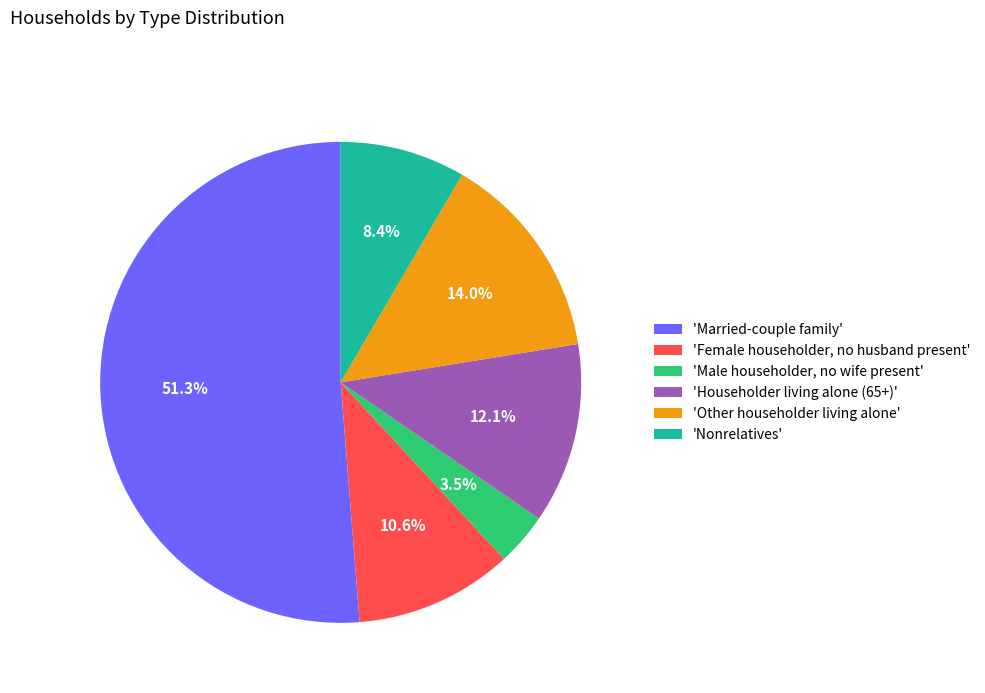

Count the number of slices in the pie.

6